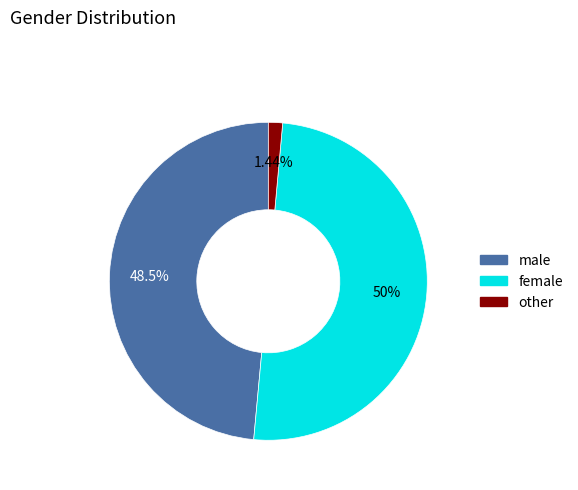

The female slice represents 37% of the pie. True or false?

False